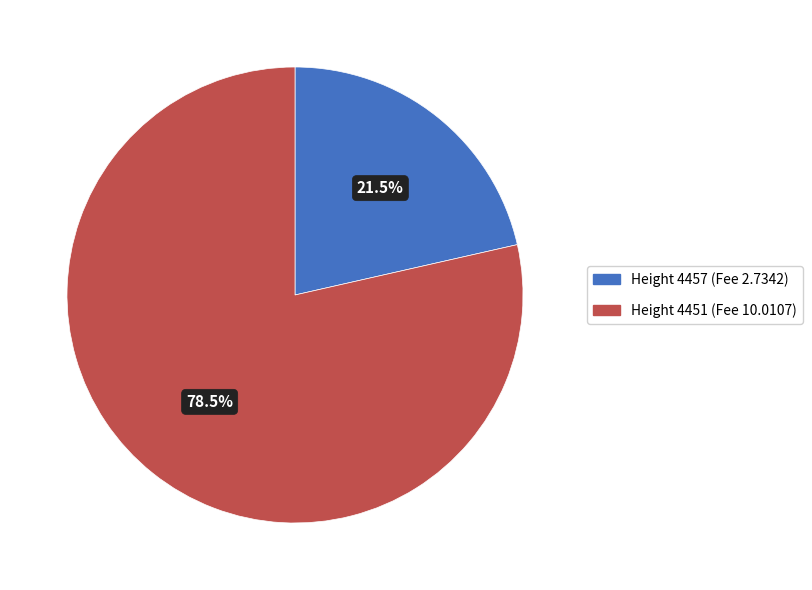

Rank the categories by value from highest to lowest.

Height 4451 (Fee 10.0107), Height 4457 (Fee 2.7342)